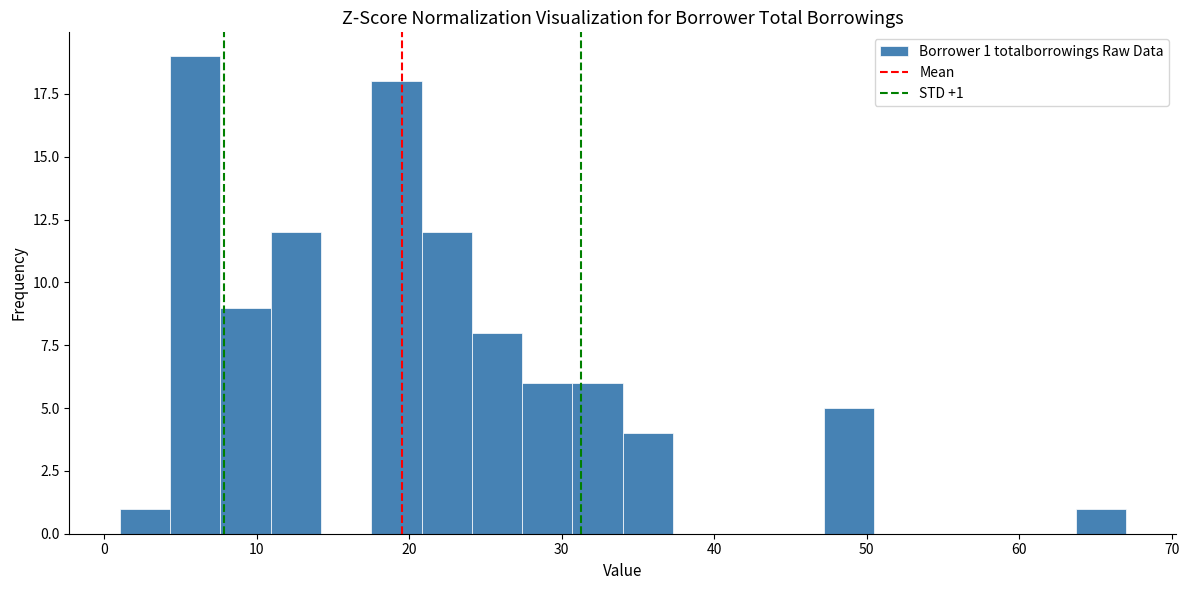

Around what value on the x-axis is the tallest bar? Give the approximate position of its centre, as read against the axis.

6